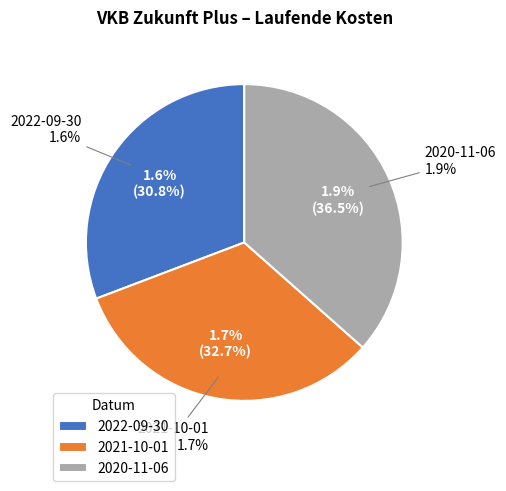

Does 2021-10-01 represent more than half of the total?

No